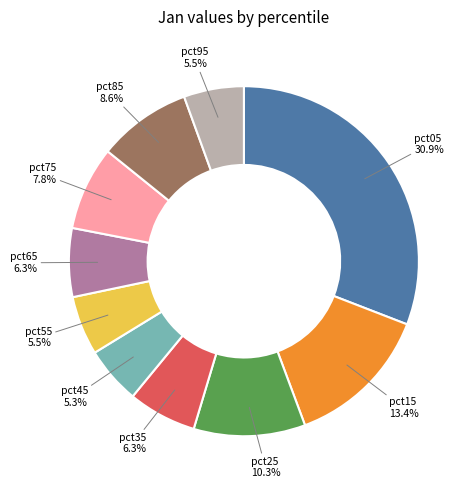

What is the largest slice in the pie chart?

pct05